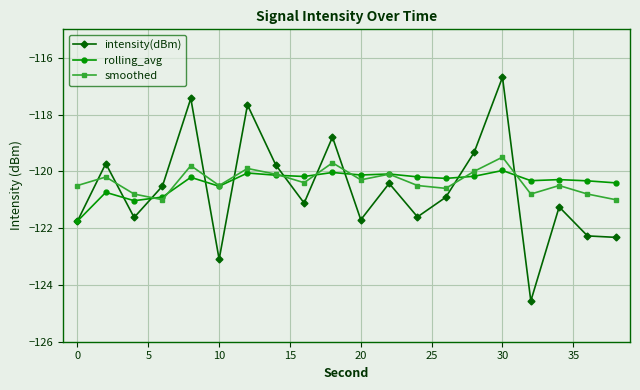

Which series has the widest spread of values?

intensity(dBm)